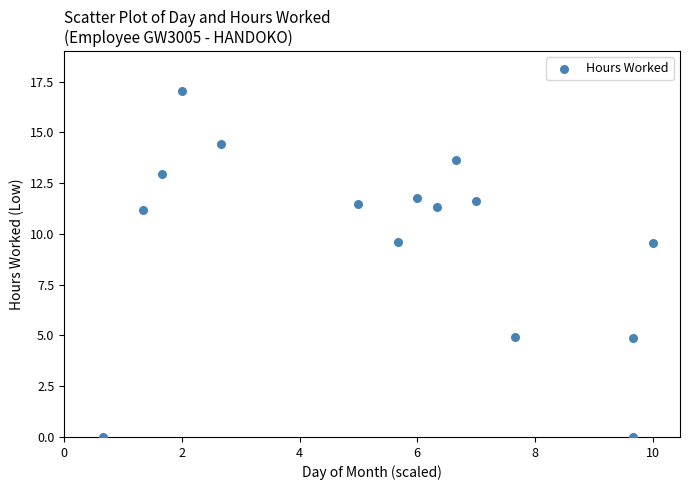

What is the range of Y values (max minus min)?

17.0